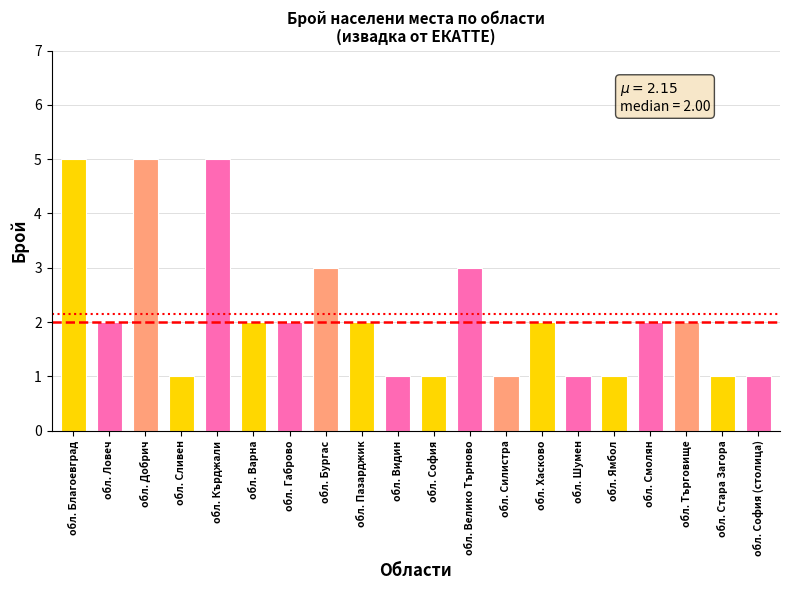

Reading left to right, what are all the values shown in this chart?

5	2	5	1	5	2	2	3	2	1	1	3	1	2	1	1	2	2	1	1